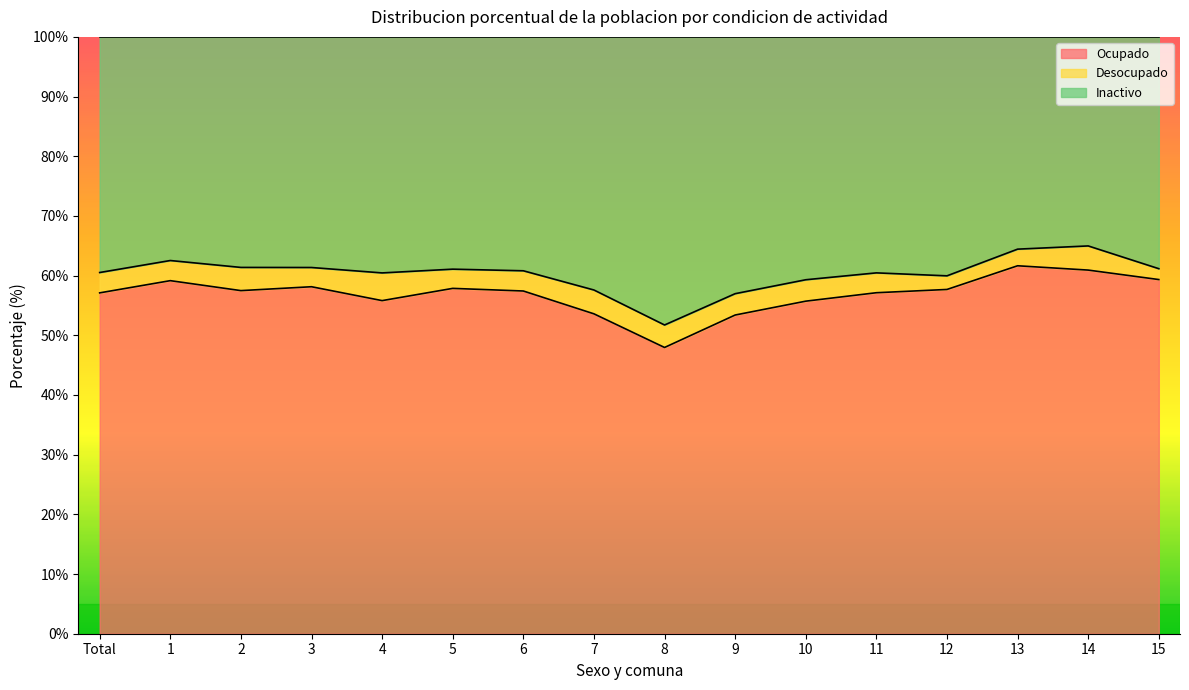

What is the lowest value of the Ocupado series?

48.0